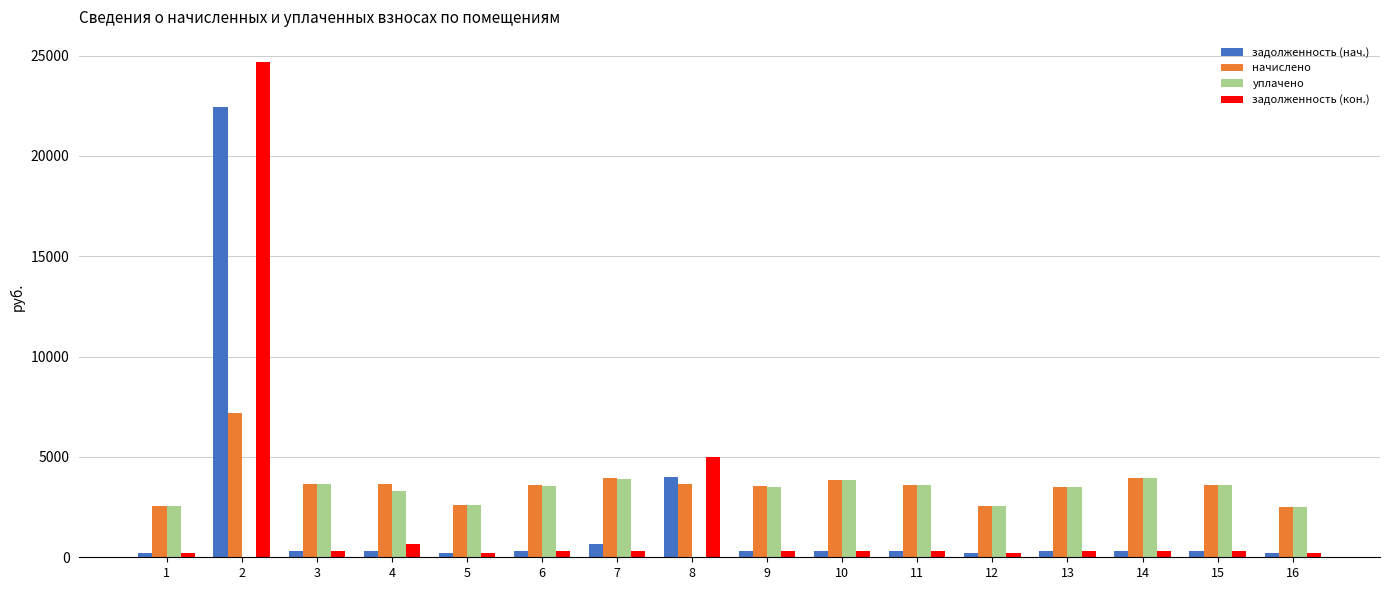

What is the maximum value for задолженность (нач.)?

22425.6